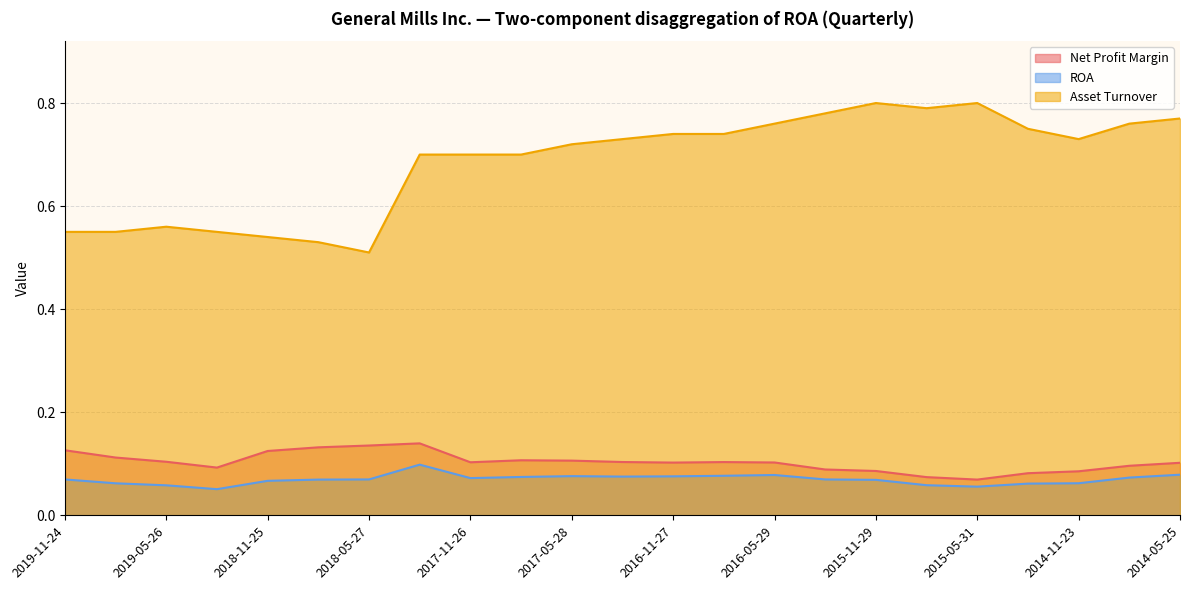

Where is the first local minimum for Net Profit Margin?

2019-02-24